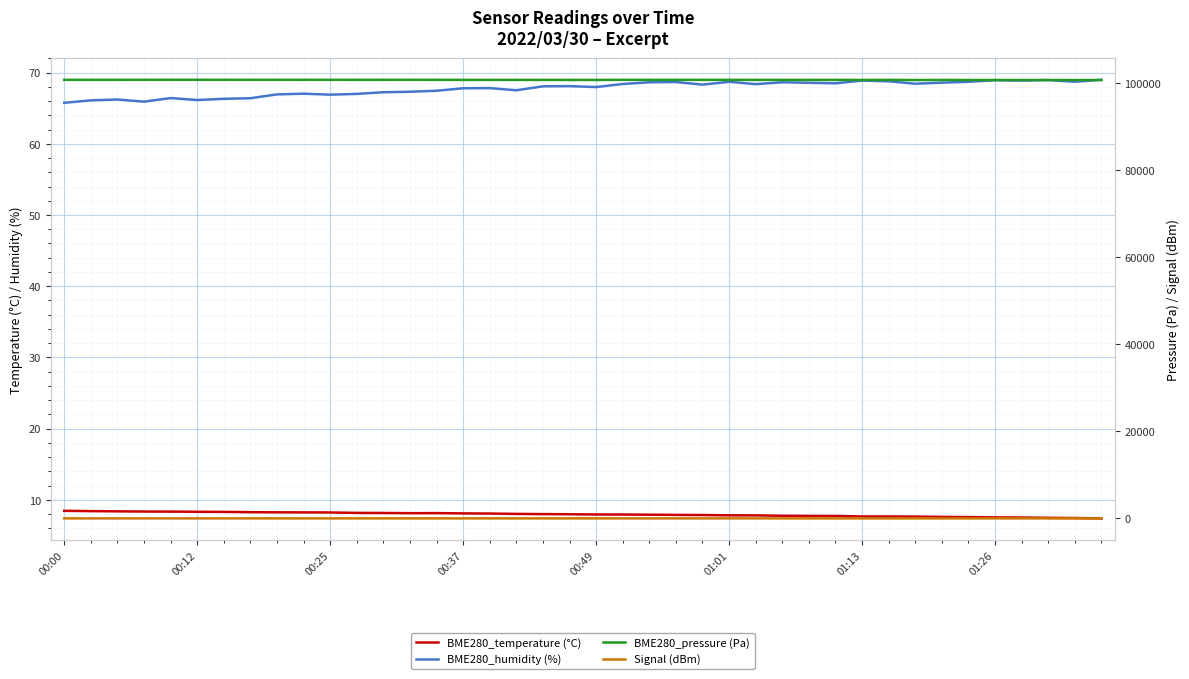

True or false: BME280_temperature (°C) and BME280_humidity (%) intersect in this chart.

False